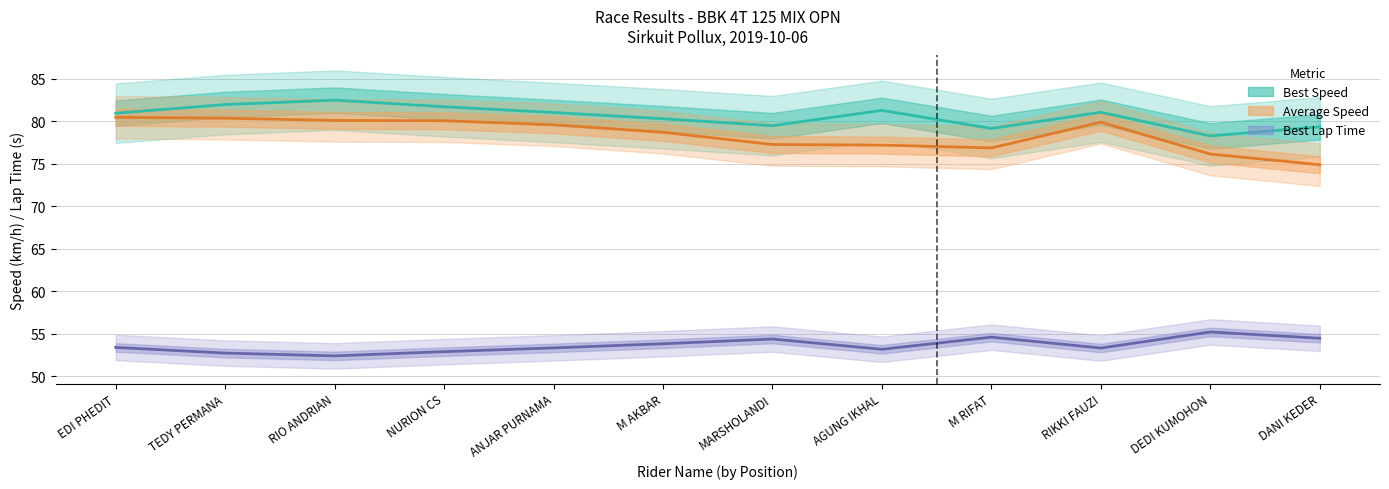

Which series has the largest total across all categories?

Best Speed